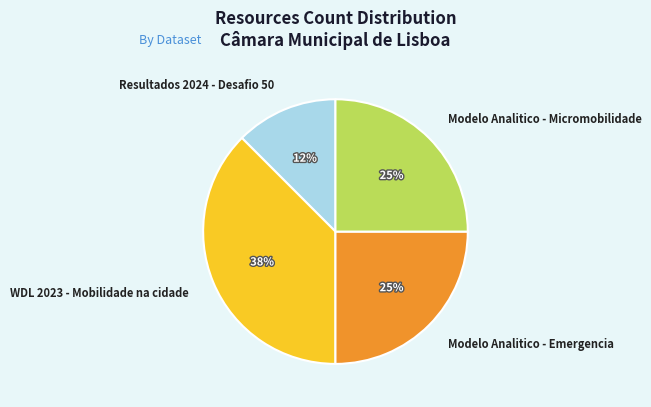

To the nearest percent, what is the average slice percentage?

25%